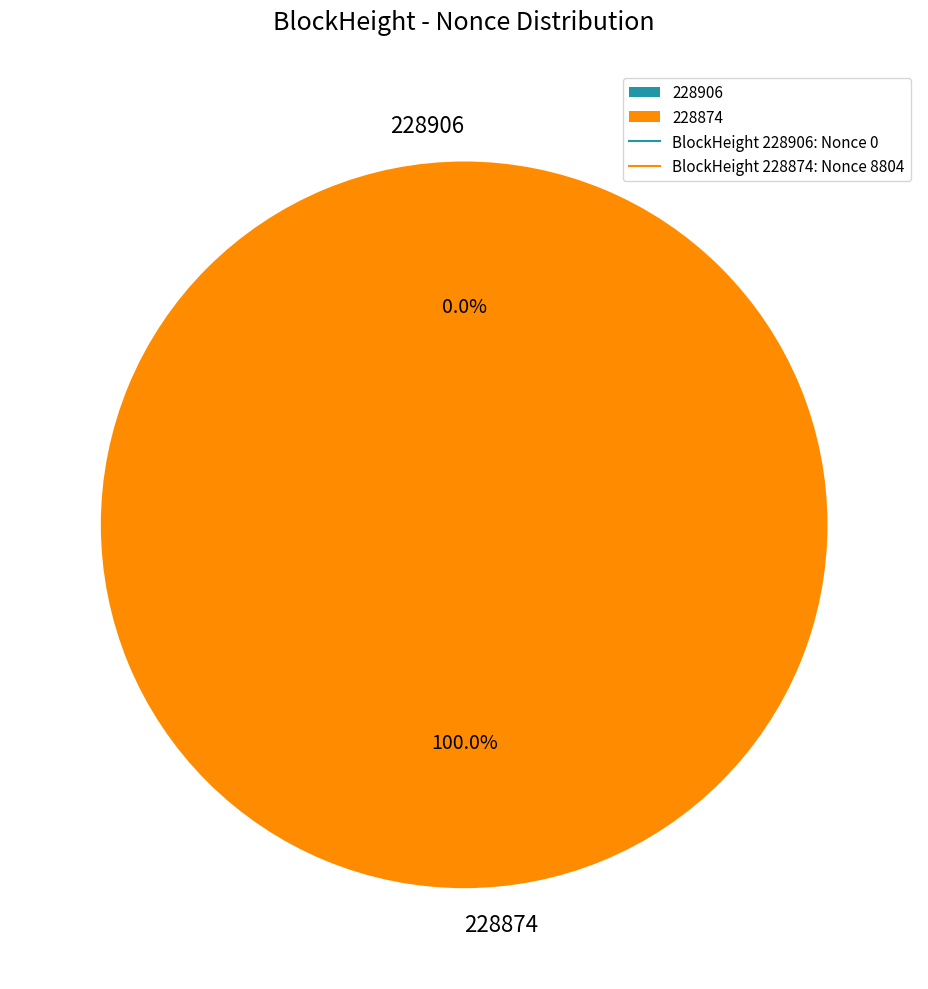

How many slices are in this pie chart?

2